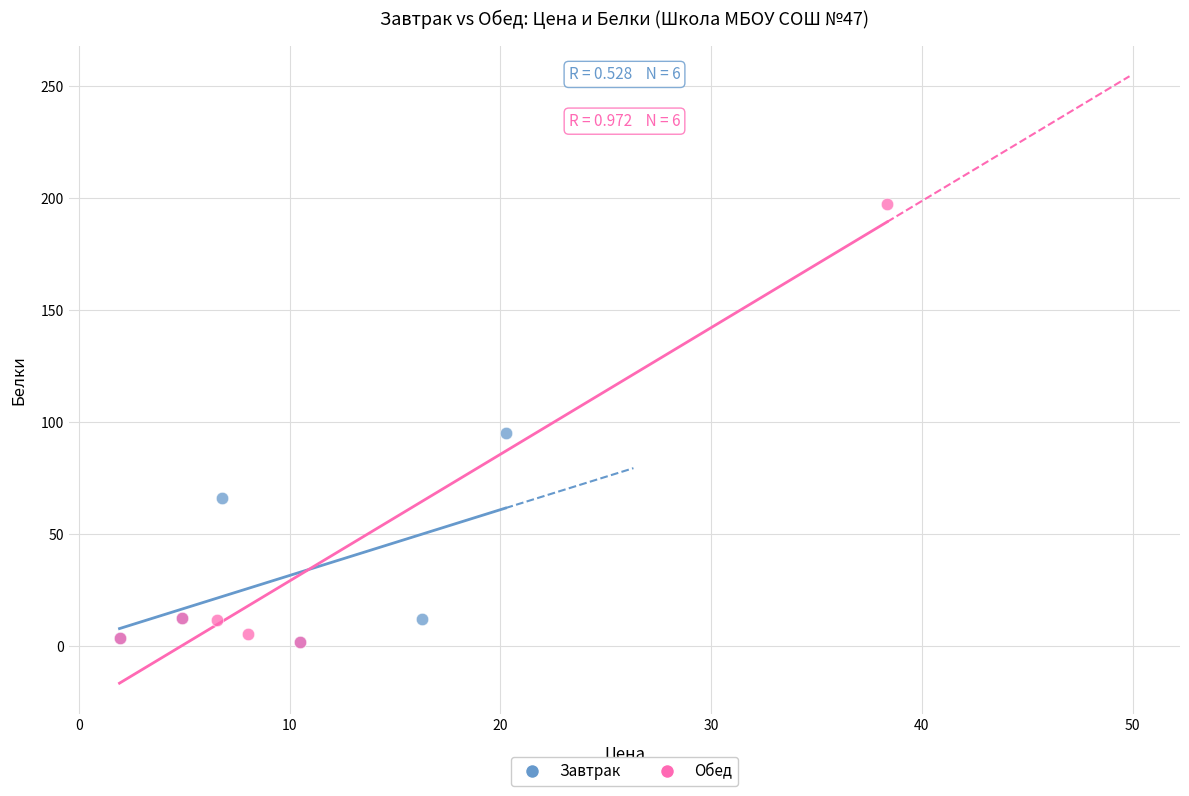

Which series has the largest Y range (max minus min)?

Обед